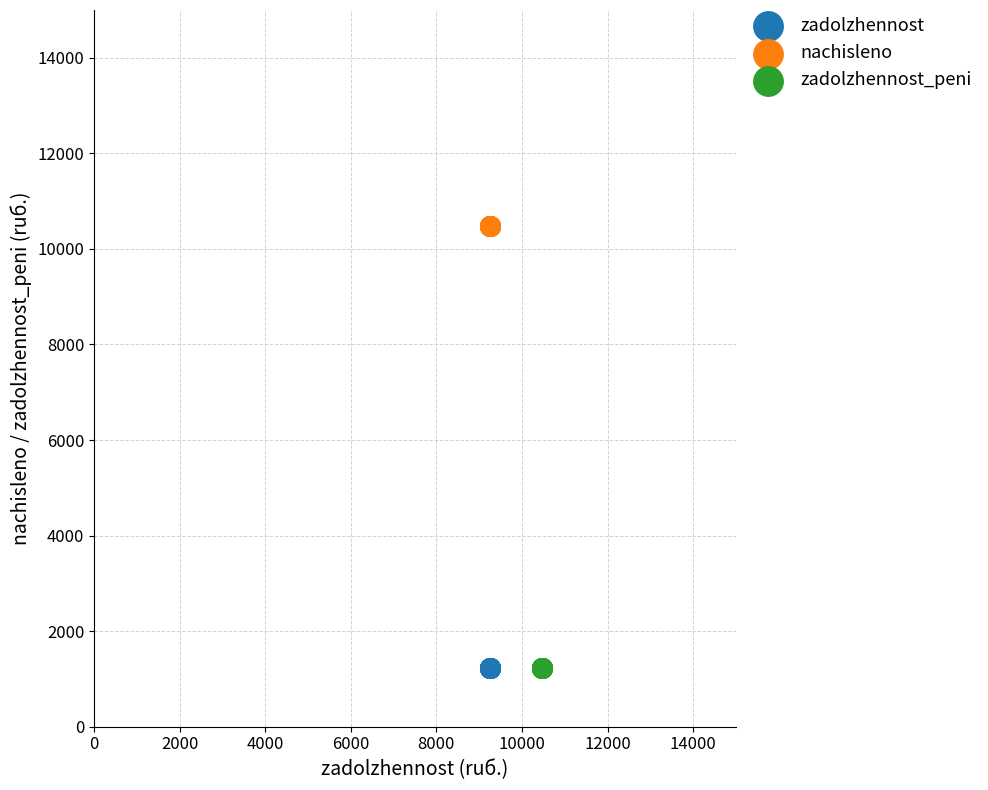

Which series reaches the maximum Y coordinate?

nachisleno